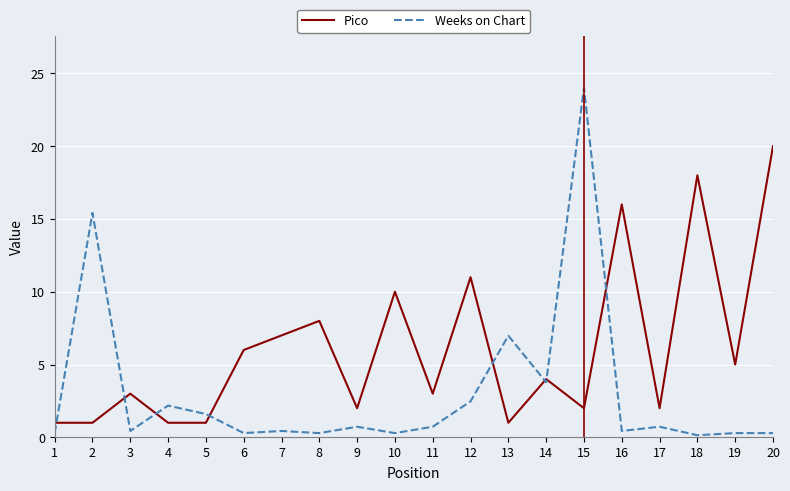

What is the highest value of the Weeks on Chart series?

24.0